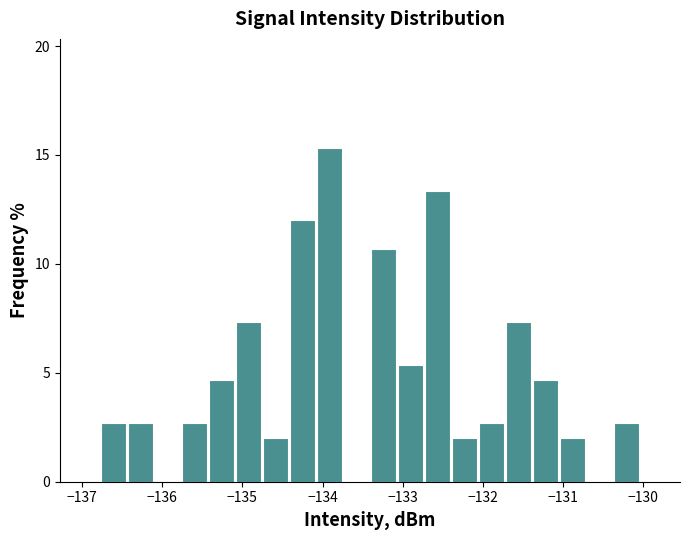

Read against the x-axis, roughly where is the centre of the tallest bar?

-133.9